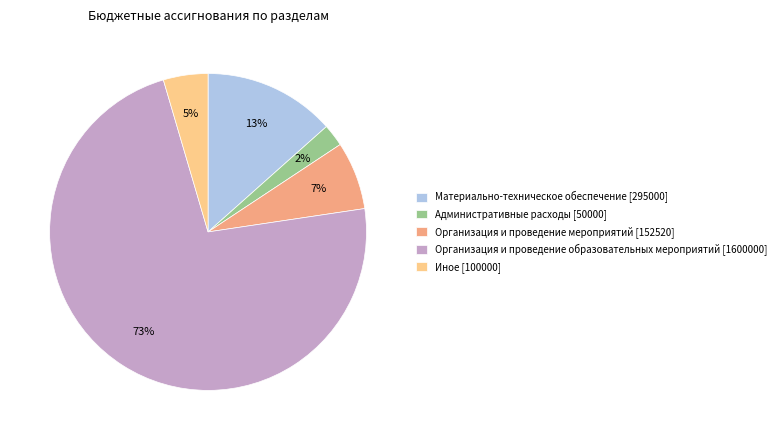

Approximately how many times larger is the value at Материально-техническое обеспечение [295000] compared to Организация и проведение мероприятий [152520]?

1.9